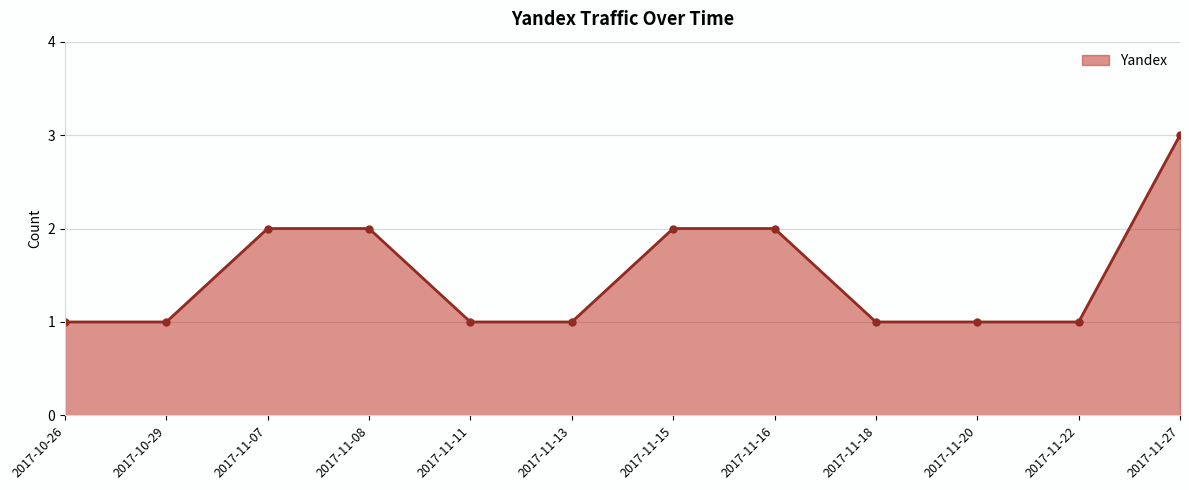

What is the ratio of the value at 2017-11-27 to the value at 2017-11-11?

3.0